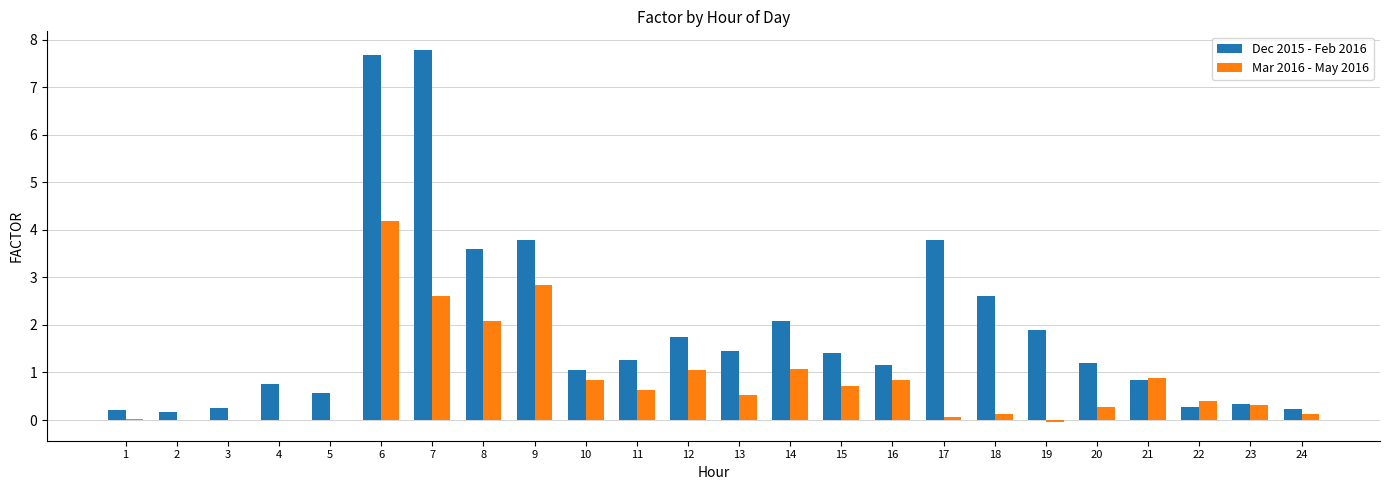

What is the difference between the Mar 2016 - May 2016 values at 21 and 17?

0.8